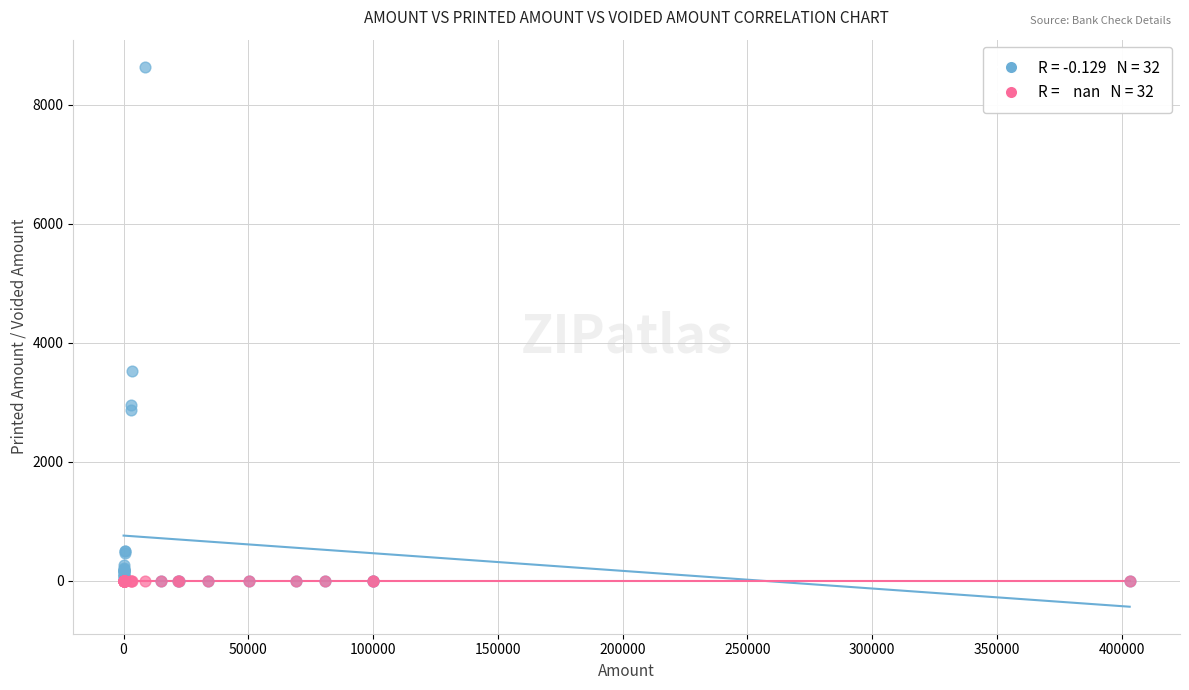

Across all series, what Y value is closest to 4318?

3524.5